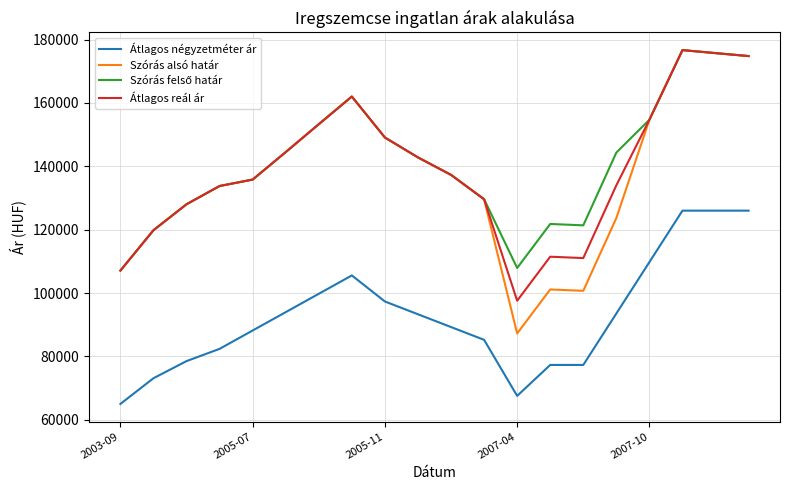

What is the highest value of the Átlagos reál ár series?

176663